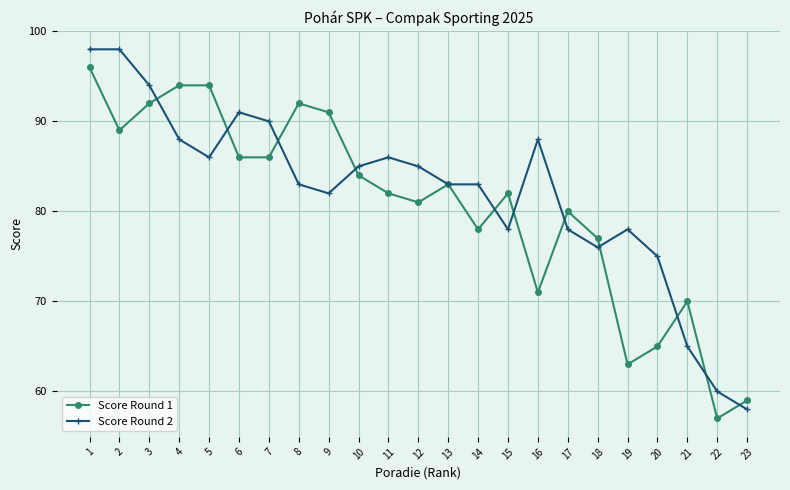

At which label does Score Round 1 first exceed 82?

1